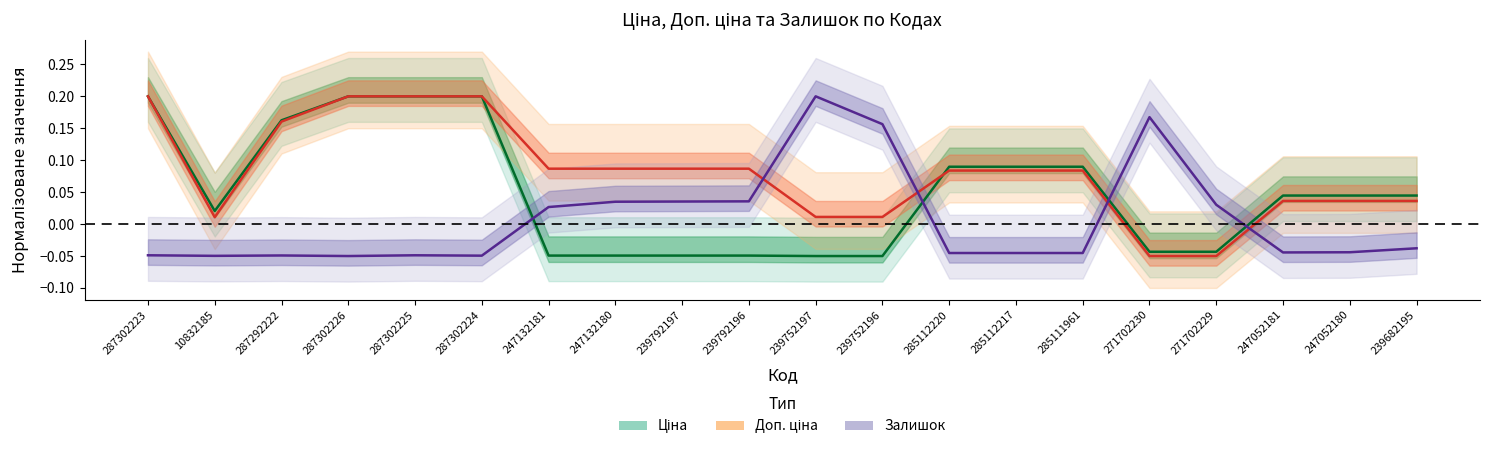

Reading left to right, transcribe all the data shown in this chart.

Ціна: 287302223=0.2	10832185=0.0	287292222=0.2	287302226=0.2	287302225=0.2	287302224=0.2	247132181=-0.0	247132180=-0.0	239792197=-0.0	239792196=-0.0	239752197=-0.1	239752196=-0.1	285112220=0.1	285112217=0.1	285111961=0.1	271702230=-0.0	271702229=-0.0	247052181=0.0	247052180=0.0	239682195=0.0
Доп. ціна: 287302223=0.2	10832185=0.0	287292222=0.2	287302226=0.2	287302225=0.2	287302224=0.2	247132181=0.1	247132180=0.1	239792197=0.1	239792196=0.1	239752197=0.0	239752196=0.0	285112220=0.1	285112217=0.1	285111961=0.1	271702230=-0.1	271702229=-0.1	247052181=0.0	247052180=0.0	239682195=0.0
Залишок: 287302223=-0.0	10832185=-0.0	287292222=-0.0	287302226=-0.1	287302225=-0.0	287302224=-0.0	247132181=0.0	247132180=0.0	239792197=0.0	239792196=0.0	239752197=0.2	239752196=0.2	285112220=-0.0	285112217=-0.0	285111961=-0.0	271702230=0.2	271702229=0.0	247052181=-0.0	247052180=-0.0	239682195=-0.0